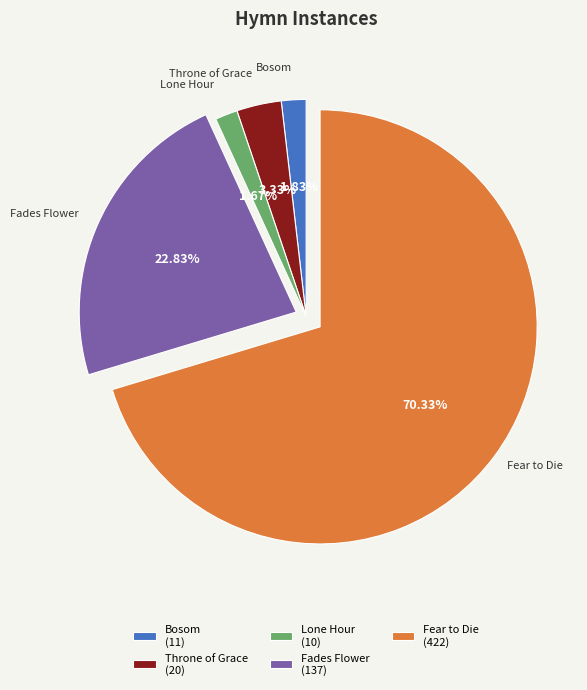

Does any single category account for the majority?

Yes